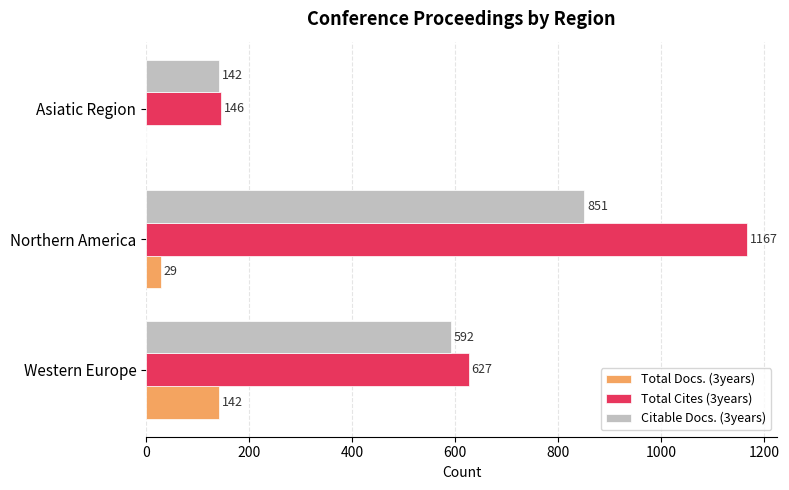

True or false: Citable Docs. (3years) has a value of 190 at Asiatic Region.

False